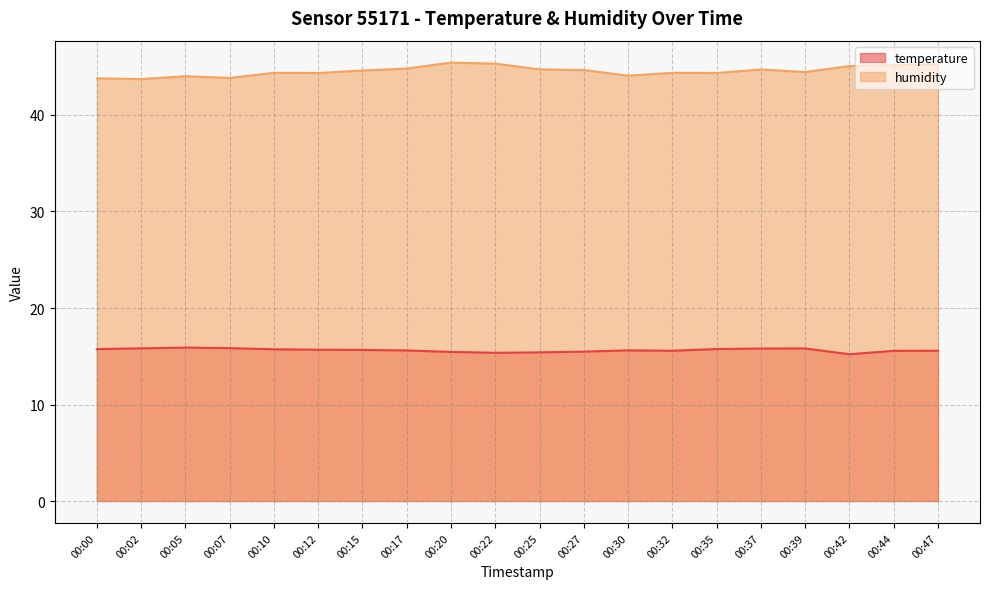

In humidity, how many points are lower than both neighbors (excluding endpoints)?

6